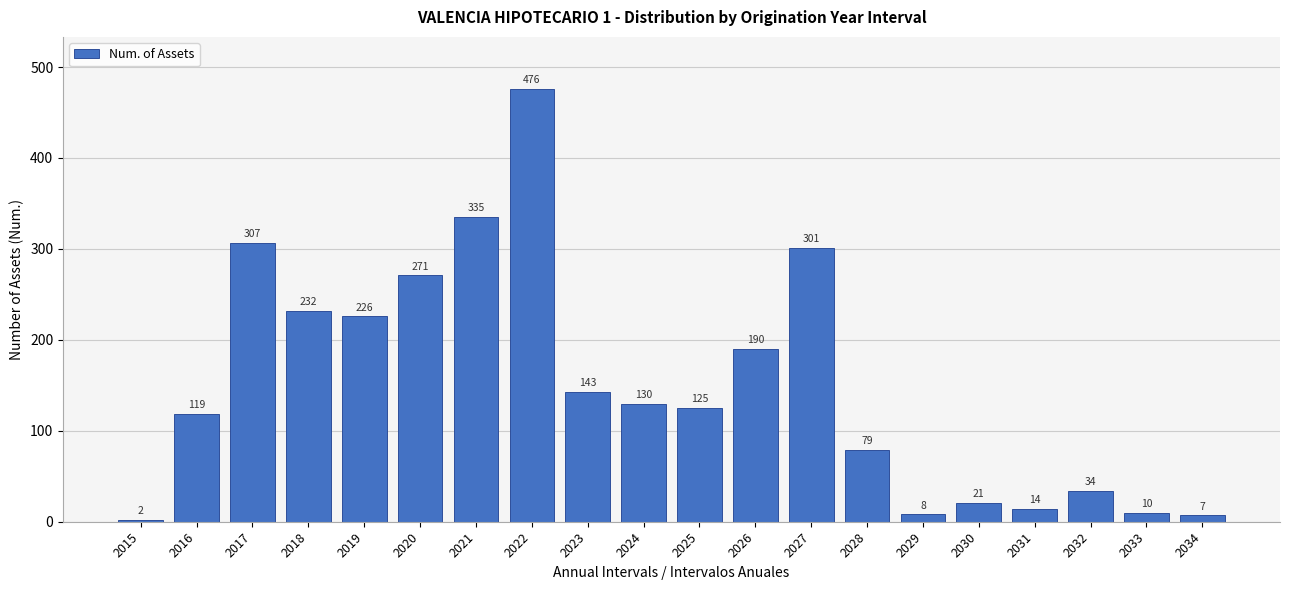

Reading left to right, what are all the values shown in this chart?

2	119	307	232	226	271	335	476	143	130	125	190	301	79	8	21	14	34	10	7